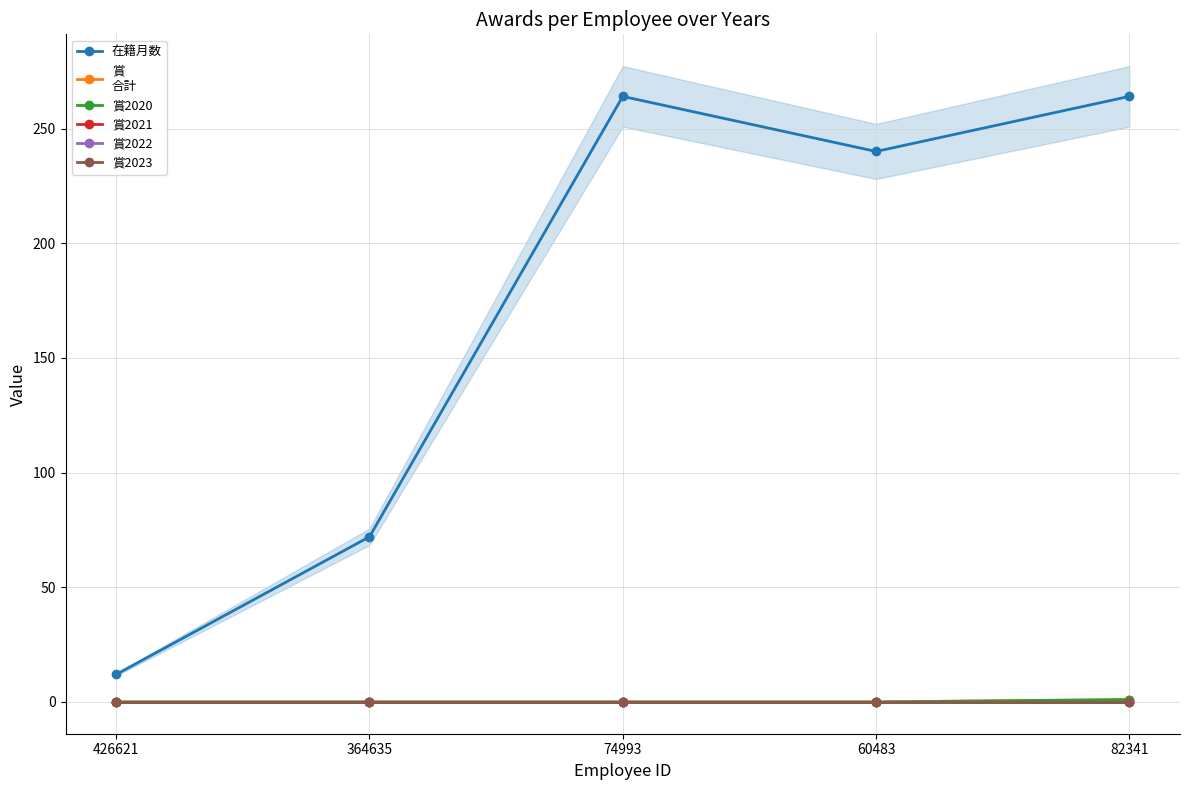

Reading right to left, transcribe all the data shown in this chart.

在籍月数: 264	240	264	72	12
賞
合計: 1	0	0	0	0
賞2020: 1	0	0	0	0
賞2021: 0	0	0	0	0
賞2022: 0	0	0	0	0
賞2023: 0	0	0	0	0